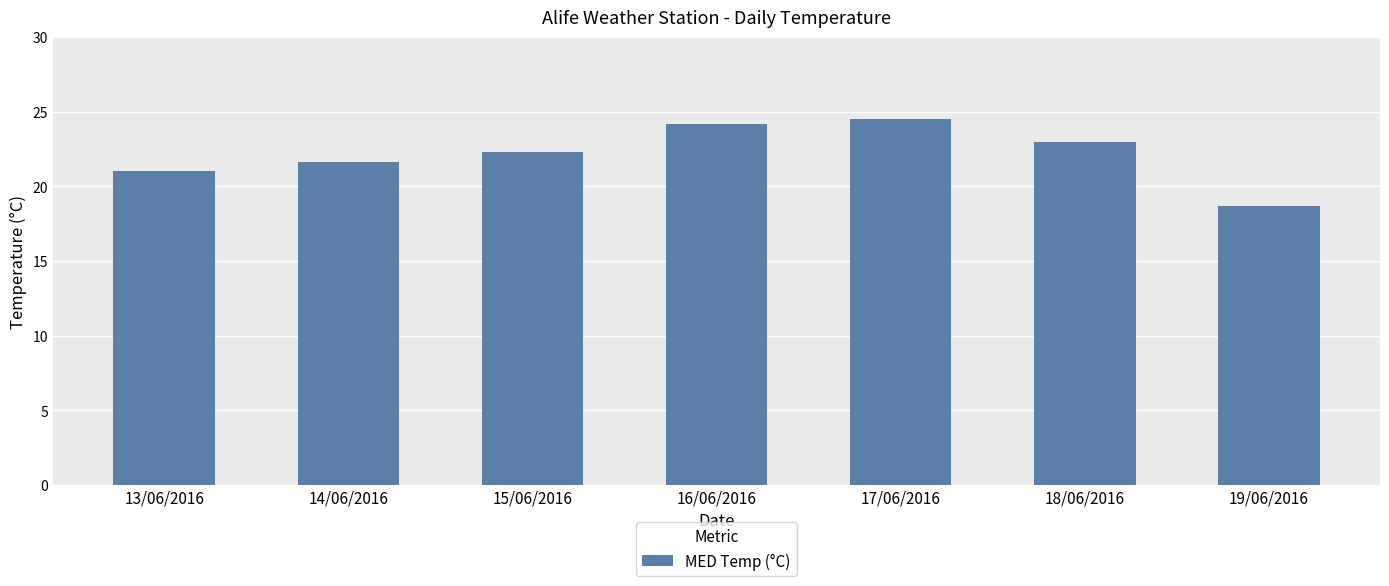

How many bars are there in total?

7